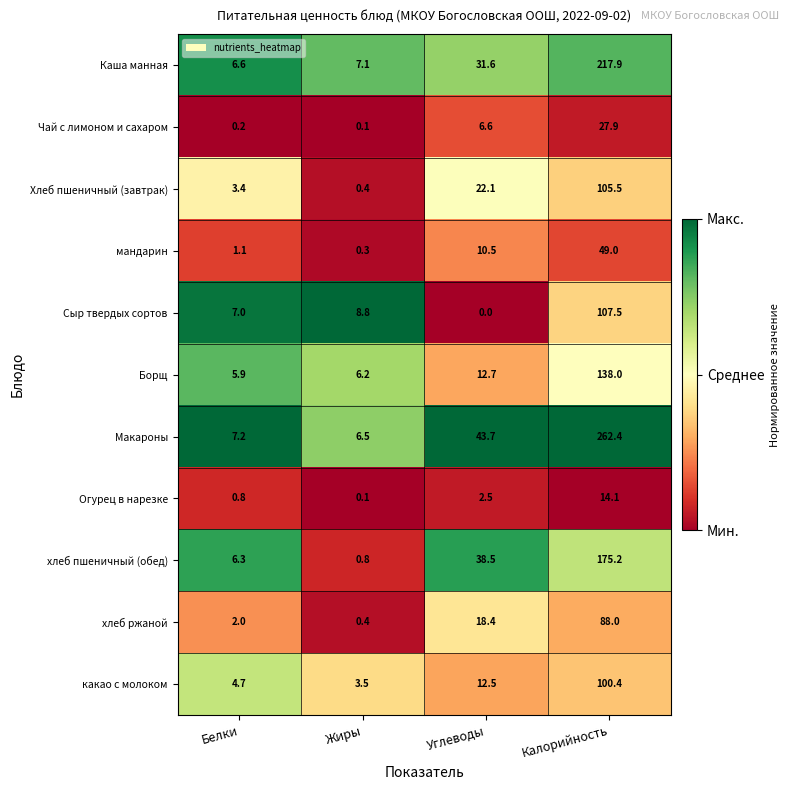

At which label does Сыр твердых сортов first exceed 8?

Жиры